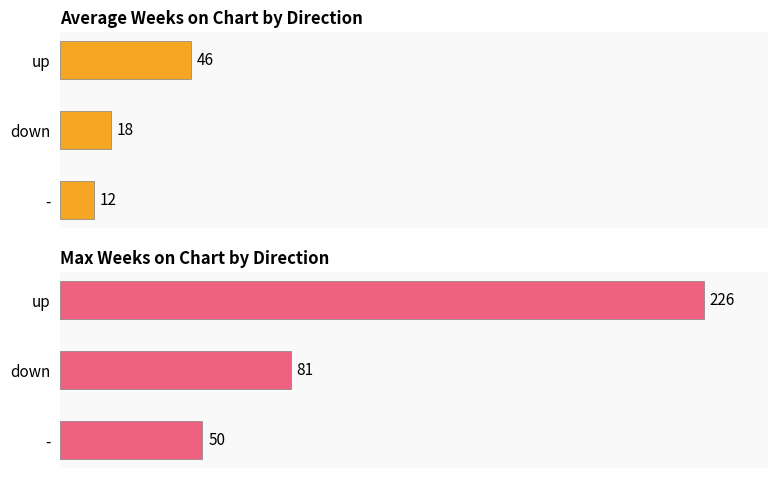

How many values in the Average Weeks on Chart series are below 18?

1